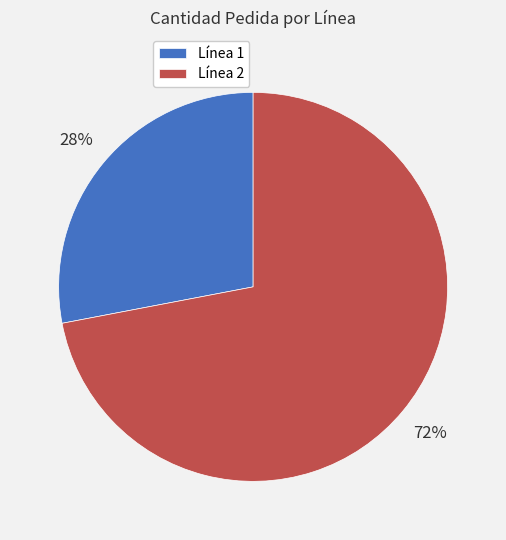

True or false: Línea 2 accounts for 83% of the total.

False